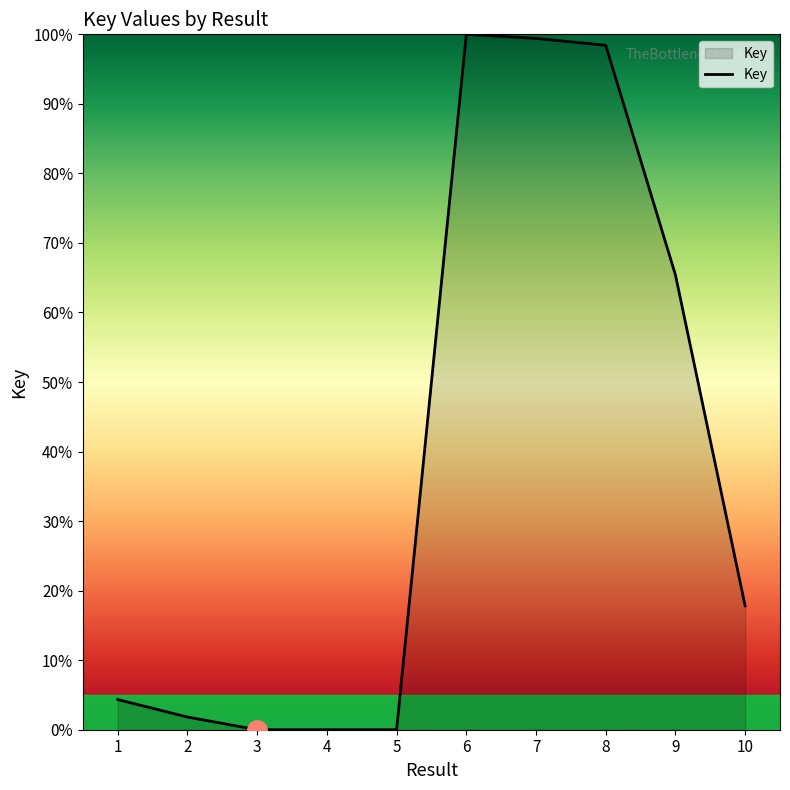

What is the approximate value at 7?

99.4